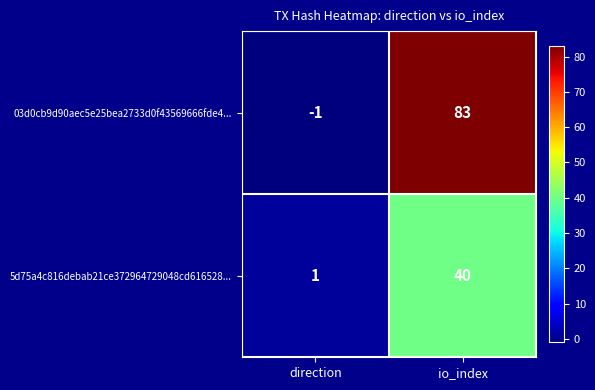

What is the smallest value displayed?

-1